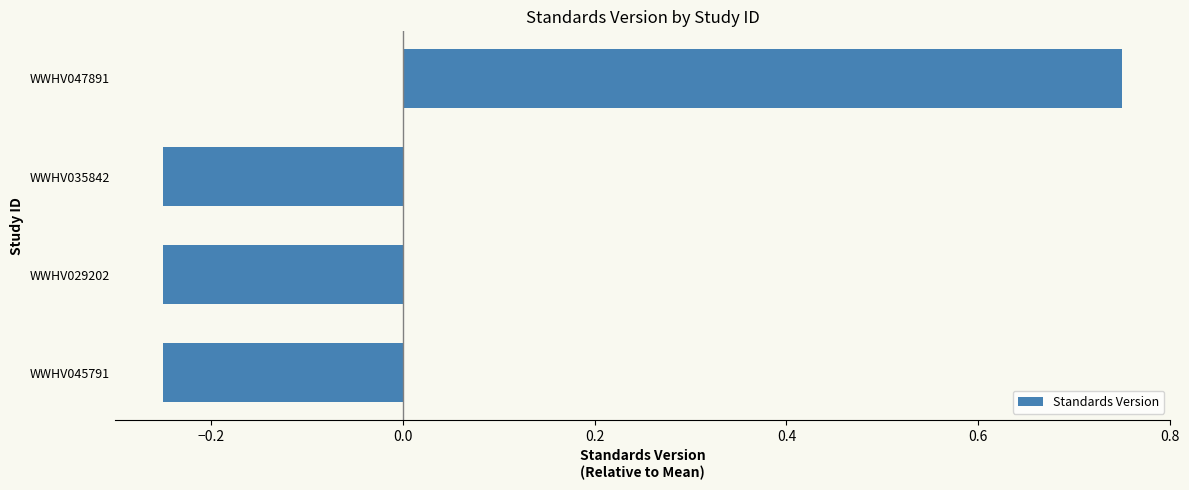

Is it true that the value at WWHV047891 is 0.2?

False